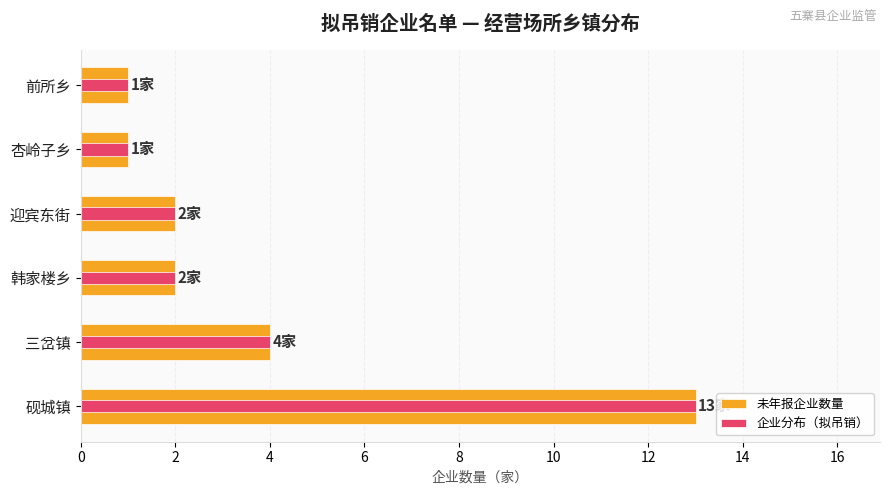

How many data points does each series have?

6